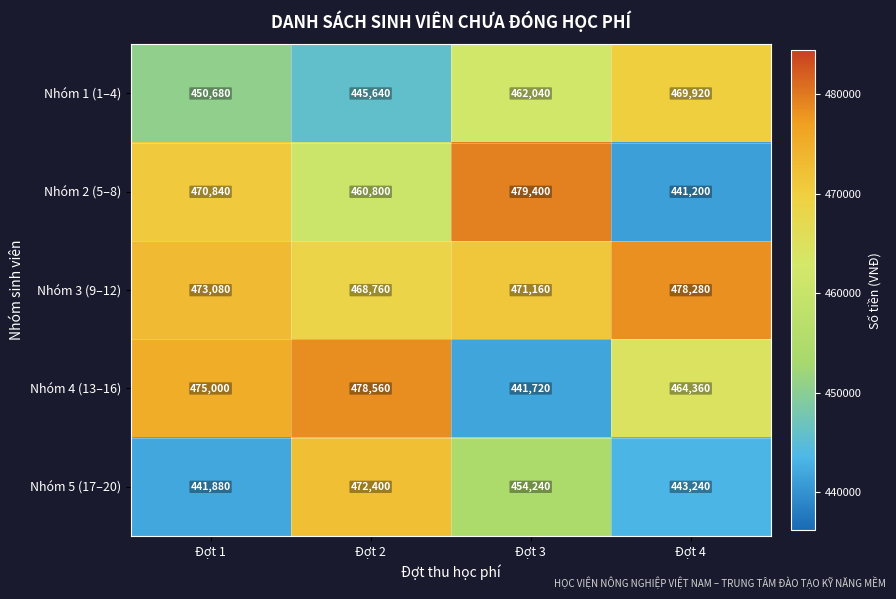

Rank the series at Đợt 1 from lowest to highest value.

Nhóm 5 (17–20), Nhóm 1 (1–4), Nhóm 2 (5–8), Nhóm 3 (9–12), Nhóm 4 (13–16)